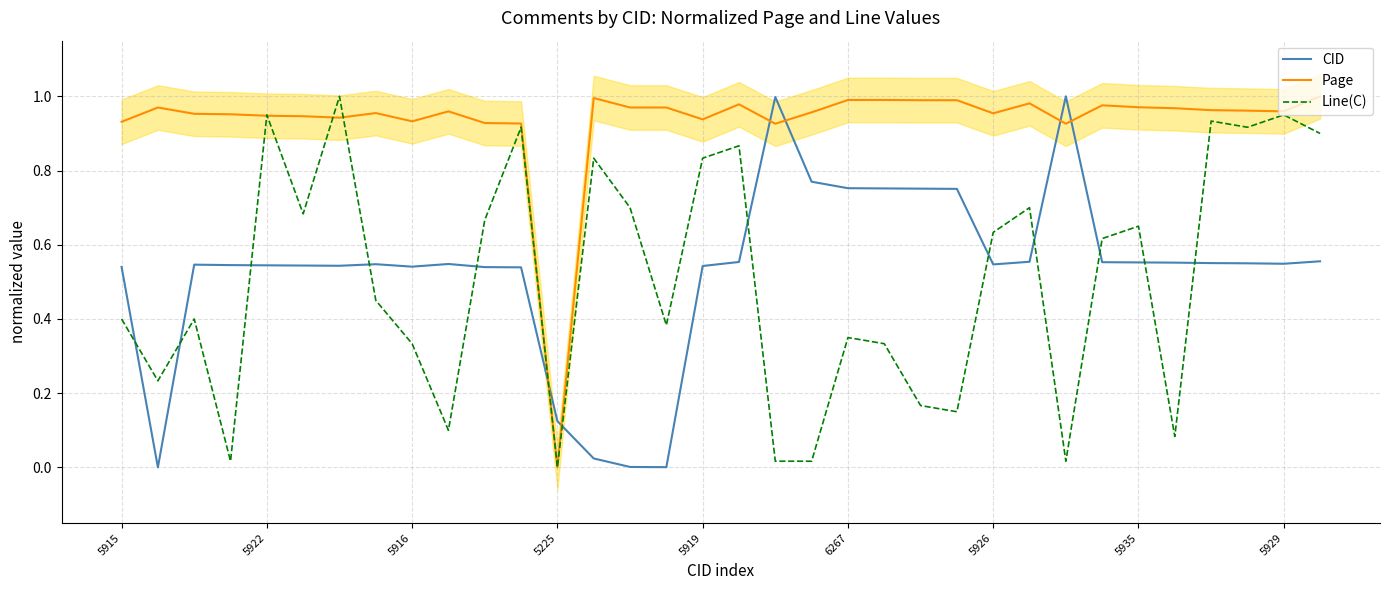

What are all the series names shown in the legend?

CID, Page, Line(C)